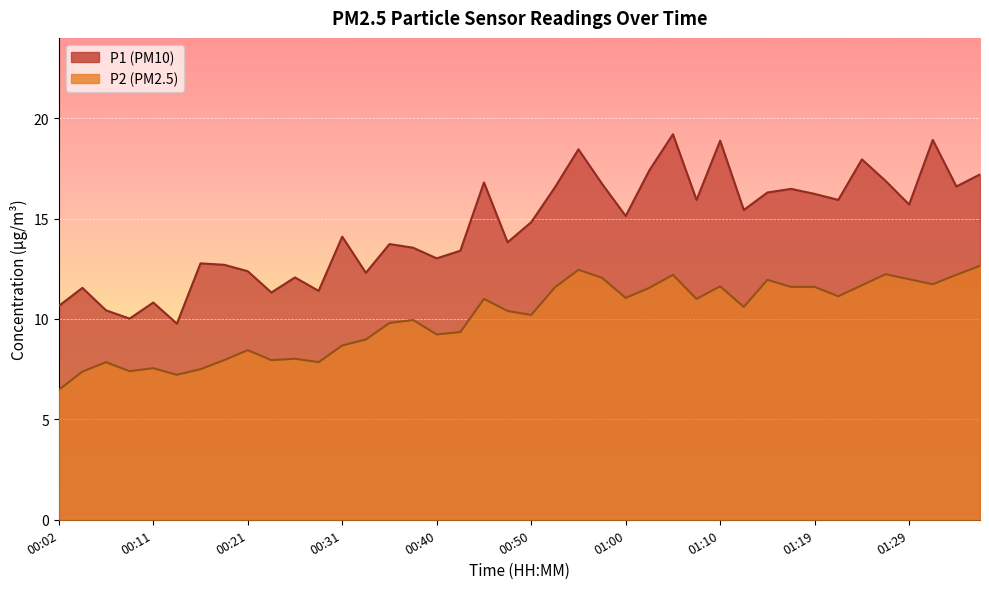

List the series in order of their overall mean, lowest first.

P2, P1